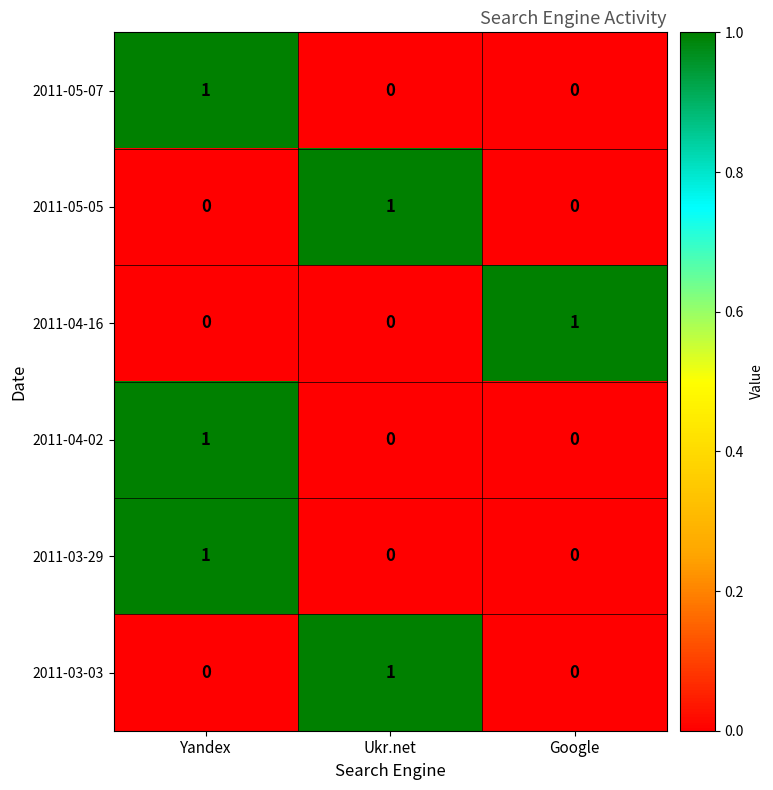

The value of 2011-03-29 at Yandex is 2. True or false?

False